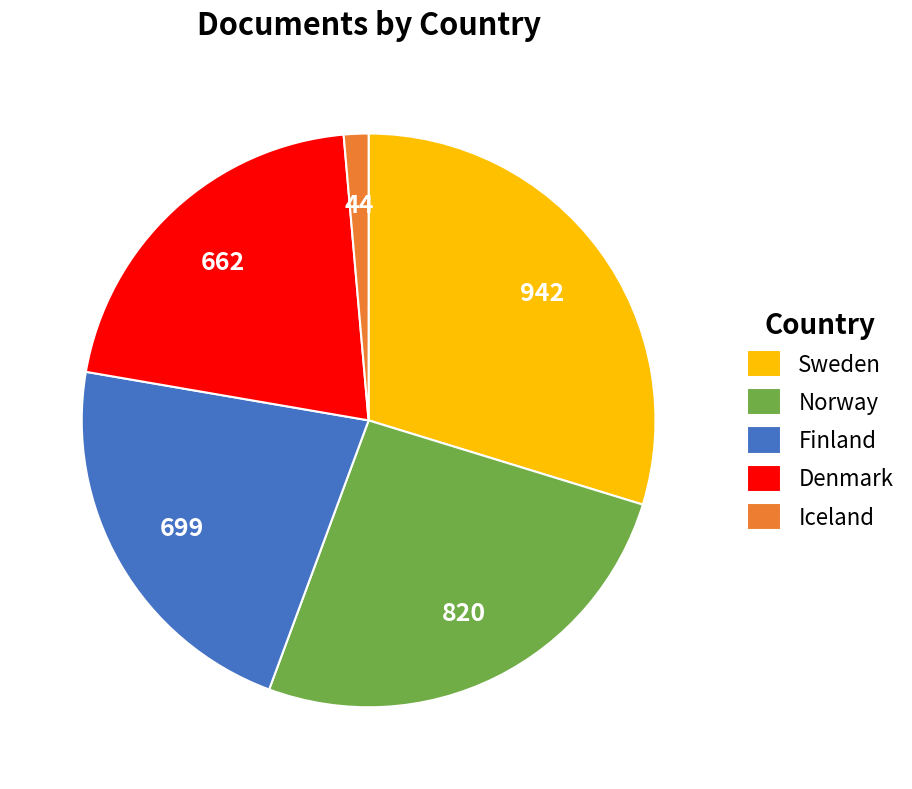

Count the number of slices in the pie.

5